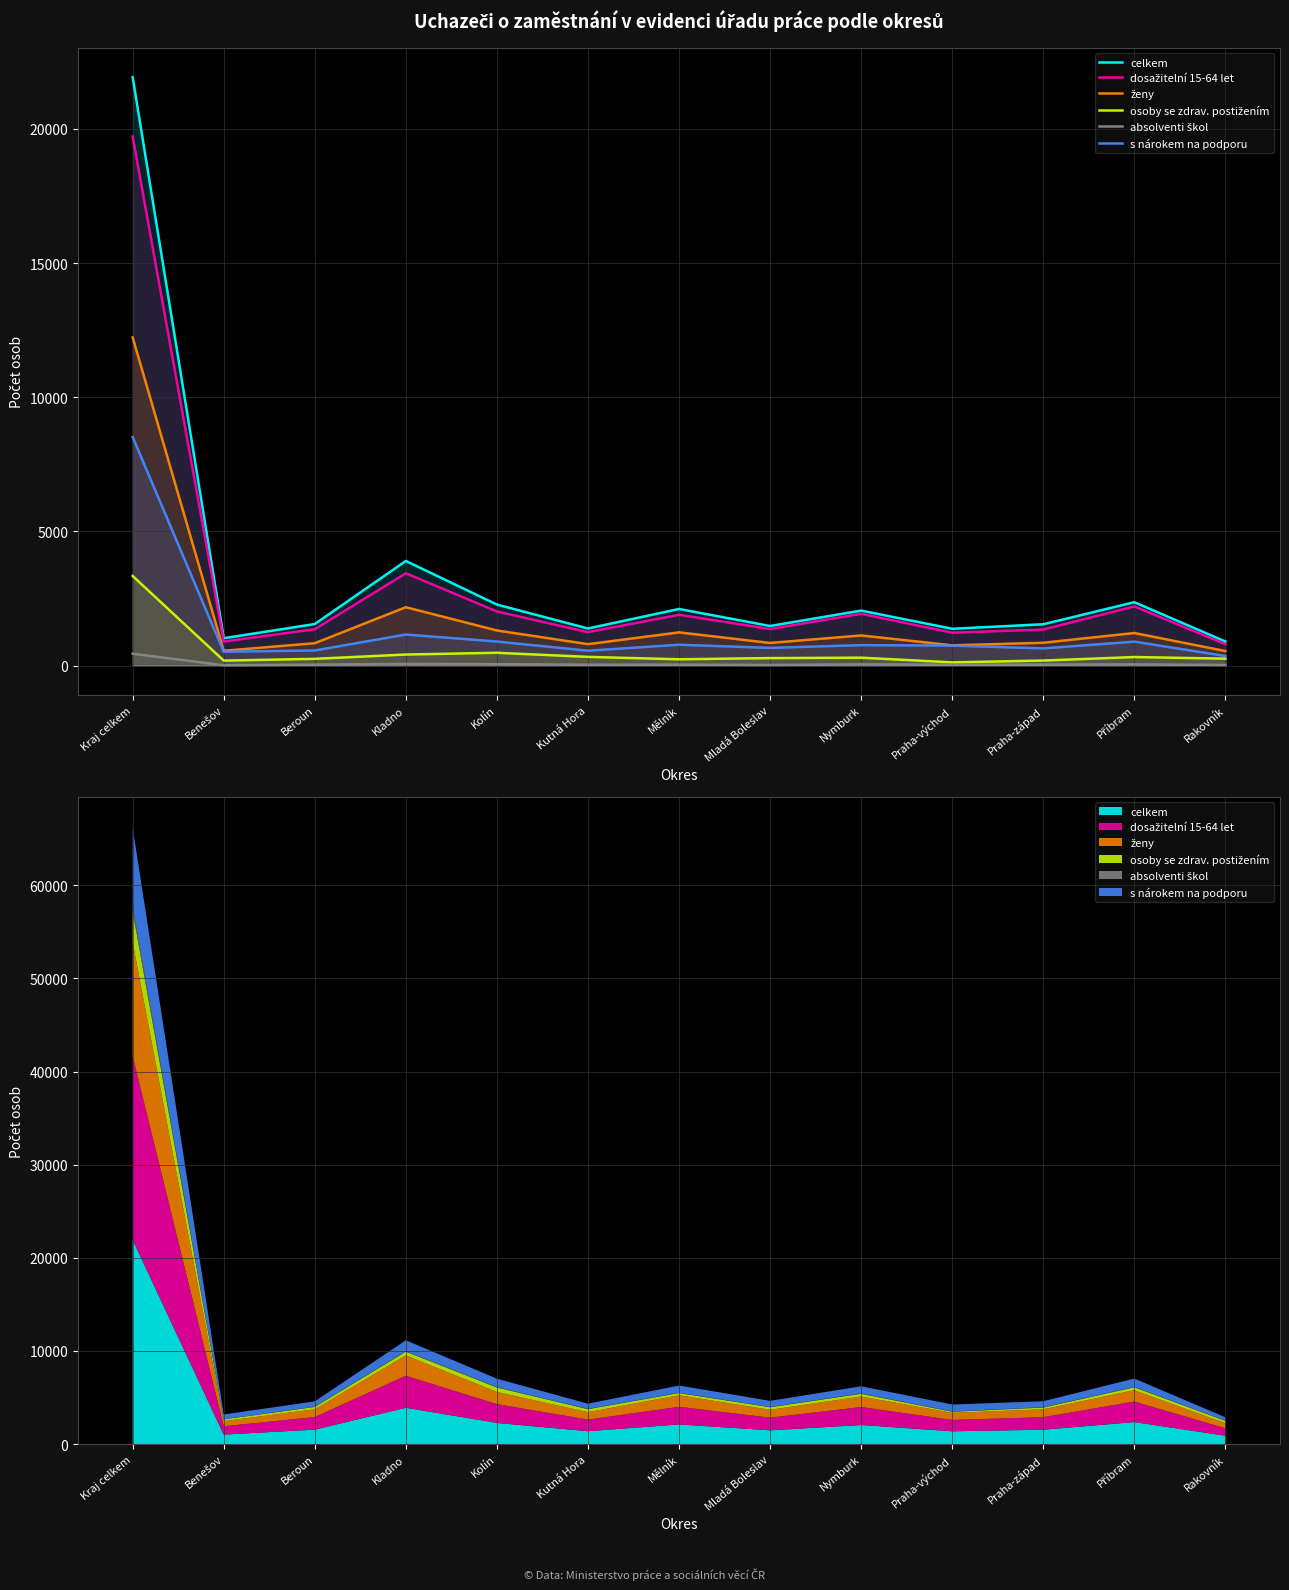

Rank the categories by osoby se zdrav. postižením value from highest to lowest.

Kraj celkem, Kolín, Kladno, Kutná Hora, Příbram, Nymburk, Mladá Boleslav, Rakovník, Beroun, Mělník, Praha-západ, Benešov, Praha-východ